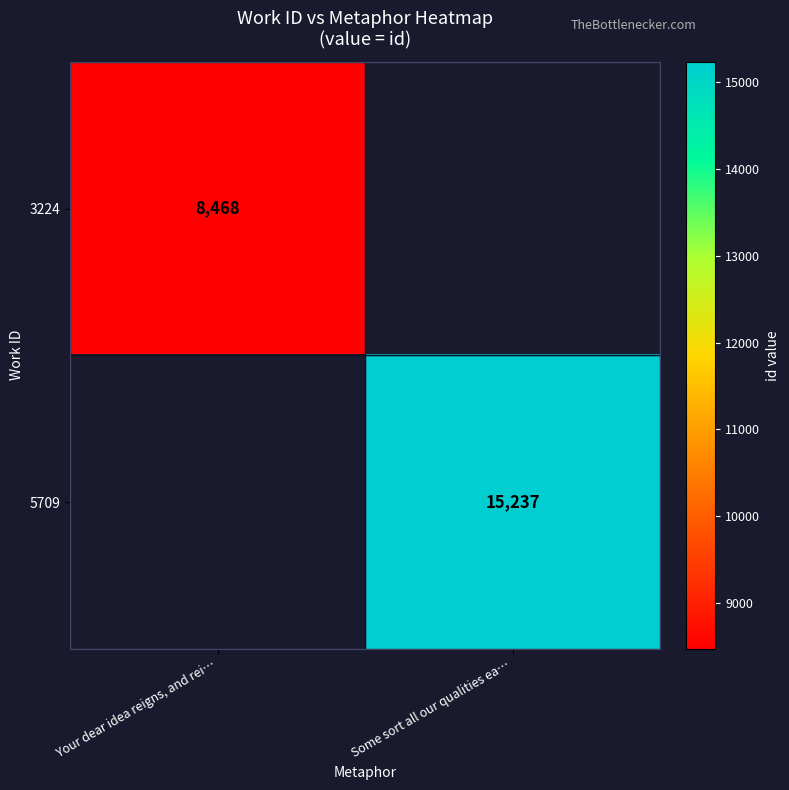

Is it true that 5709 equals 15237 at Some sort all our qualities ea…?

True